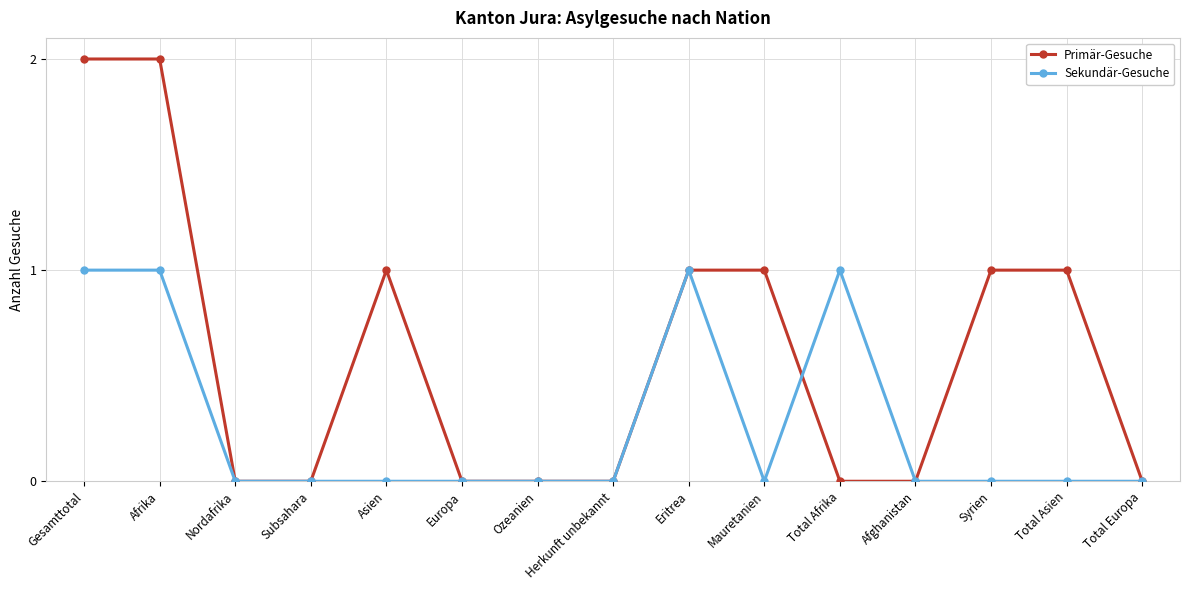

True or false: Primär-Gesuche has more than 0 interior local peaks.

True